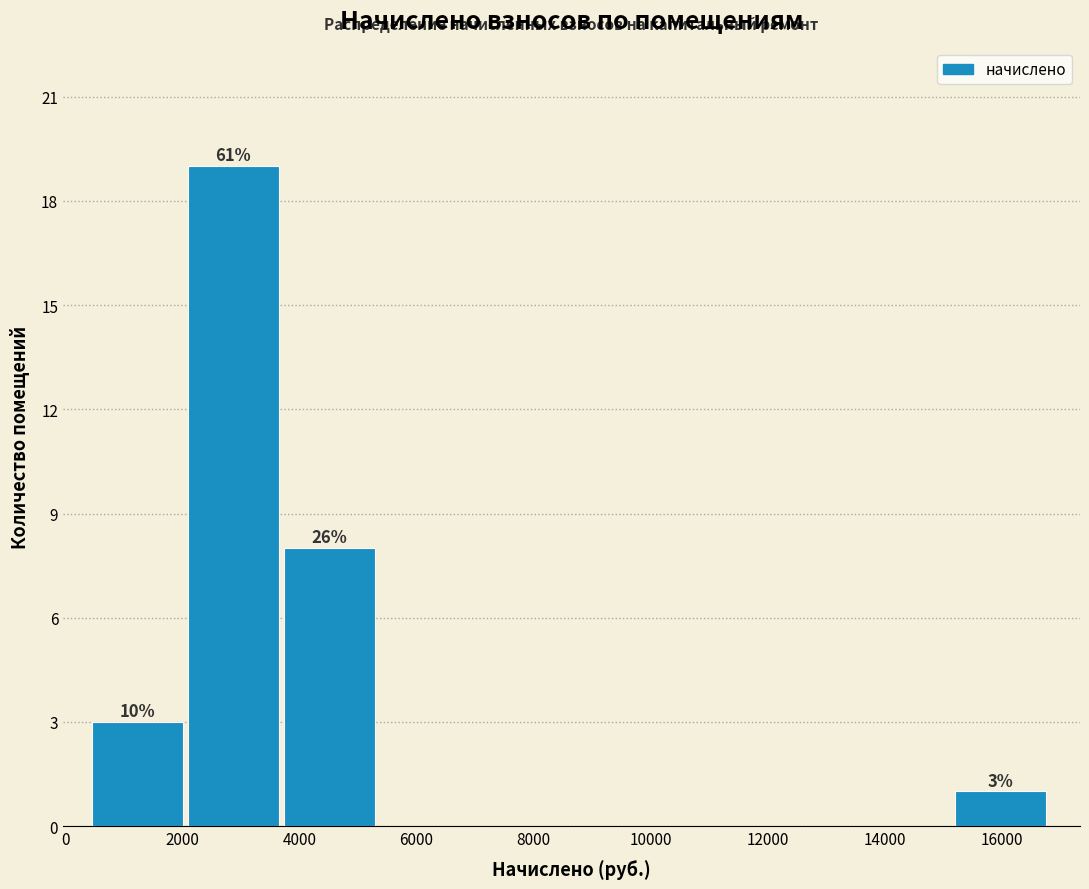

Which range on the x-axis has the tallest bar?

2000 to 3800